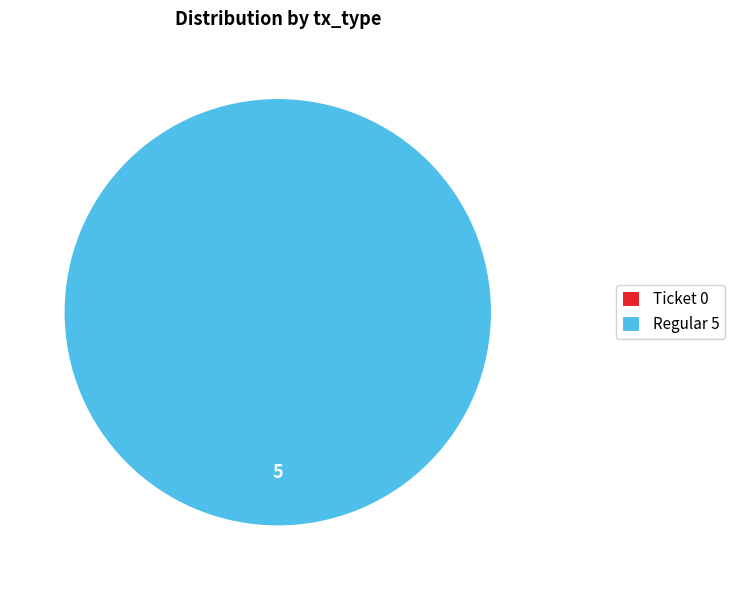

How many slices are in this pie chart?

2